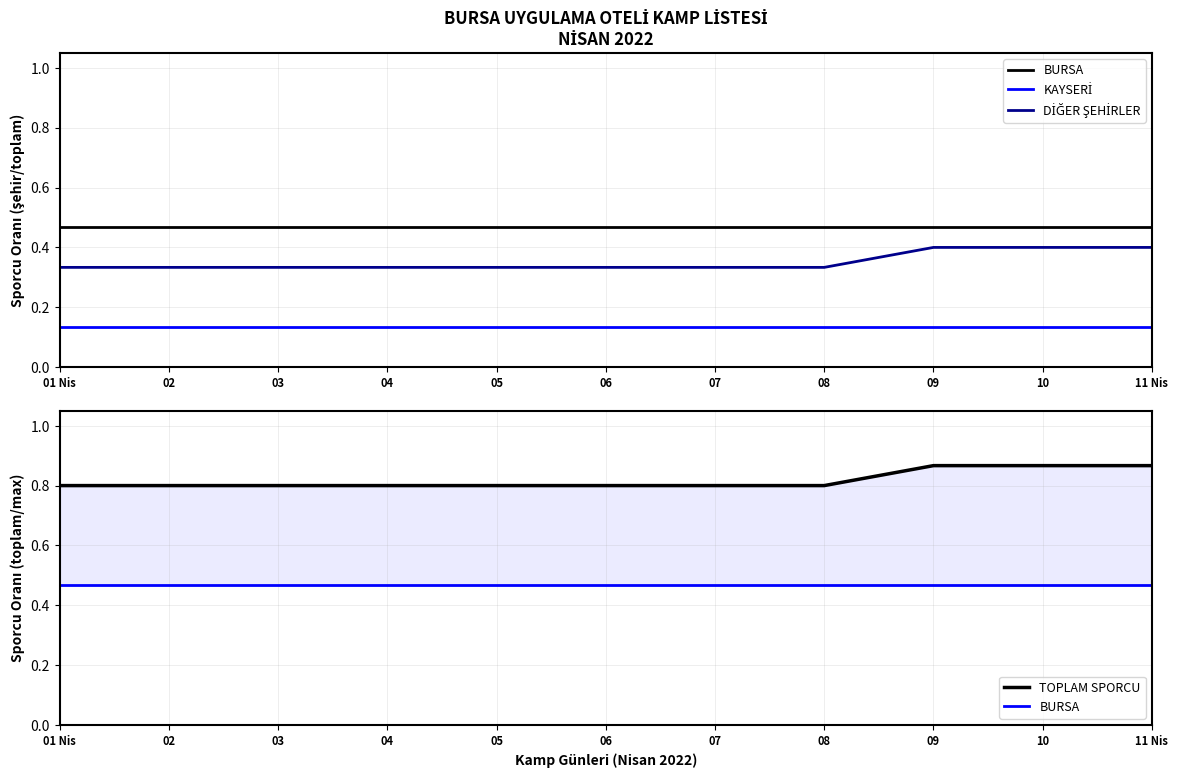

Rank the series at 01 Nis from lowest to highest value.

KAYSERİ, DİĞER ŞEHİRLER, BURSA, TOPLAM SPORCU